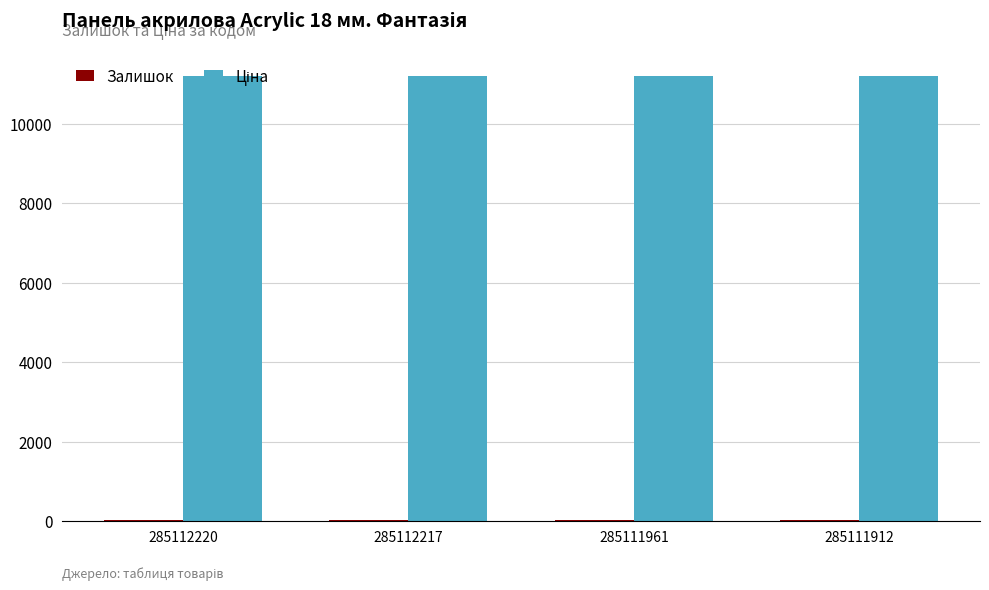

List the series in order of their overall mean, highest first.

Ціна, Залишок